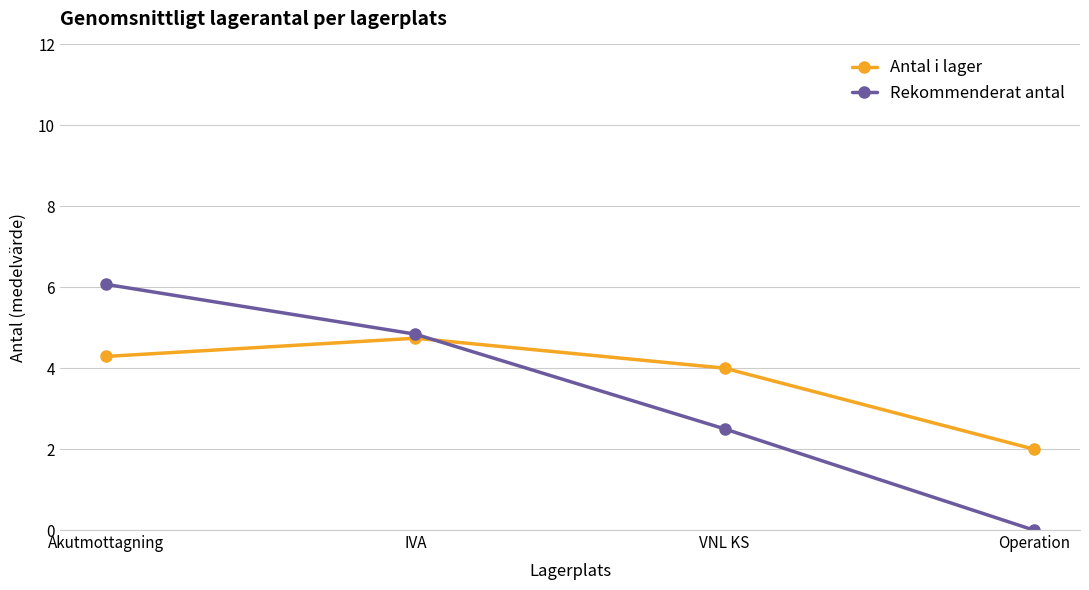

Reading right to left, list all the values displayed in this chart.

Antal i lager: 2.0	4.0	4.7	4.3
Rekommenderat antal: 0.0	2.5	4.8	6.1